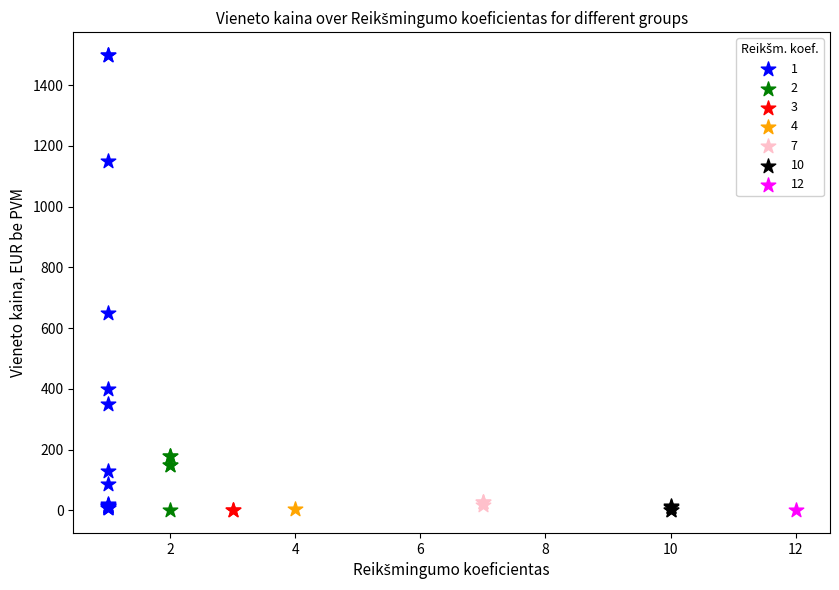

What are all the series names shown in the legend?

1, 2, 3, 4, 7, 10, 12